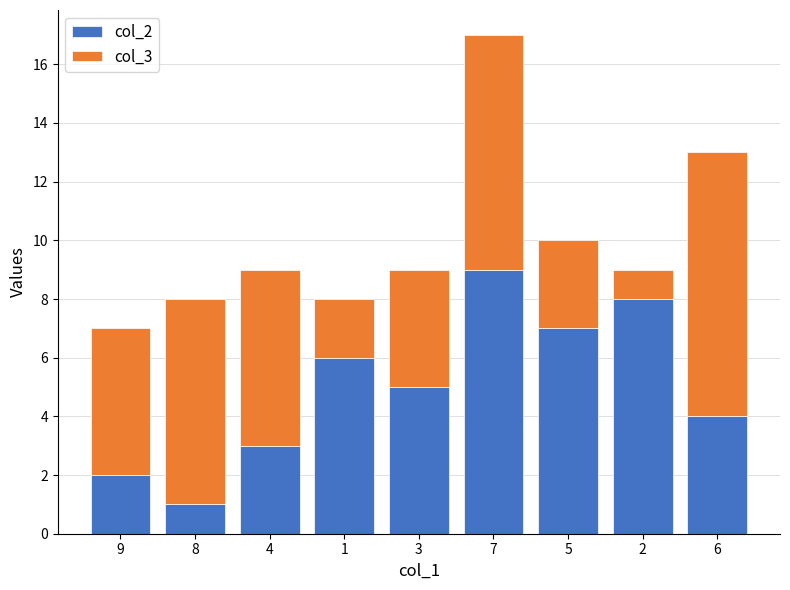

At which label is col_2 closest to 5?

3